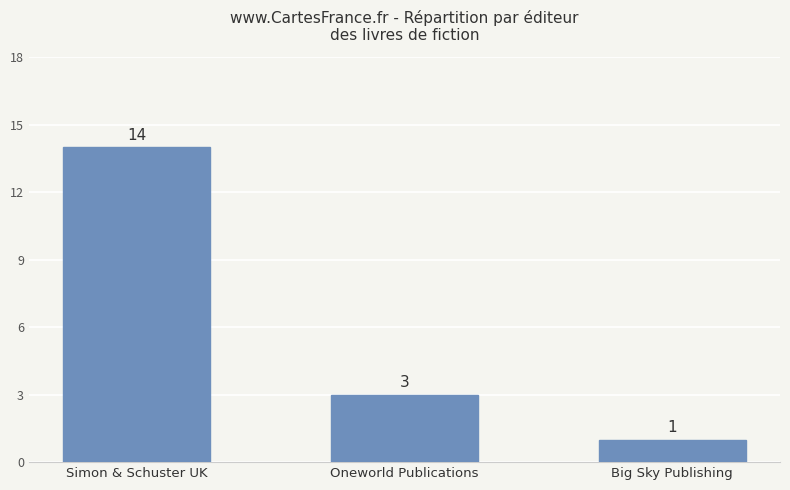

What is the value of the 3rd bar from the left?

1